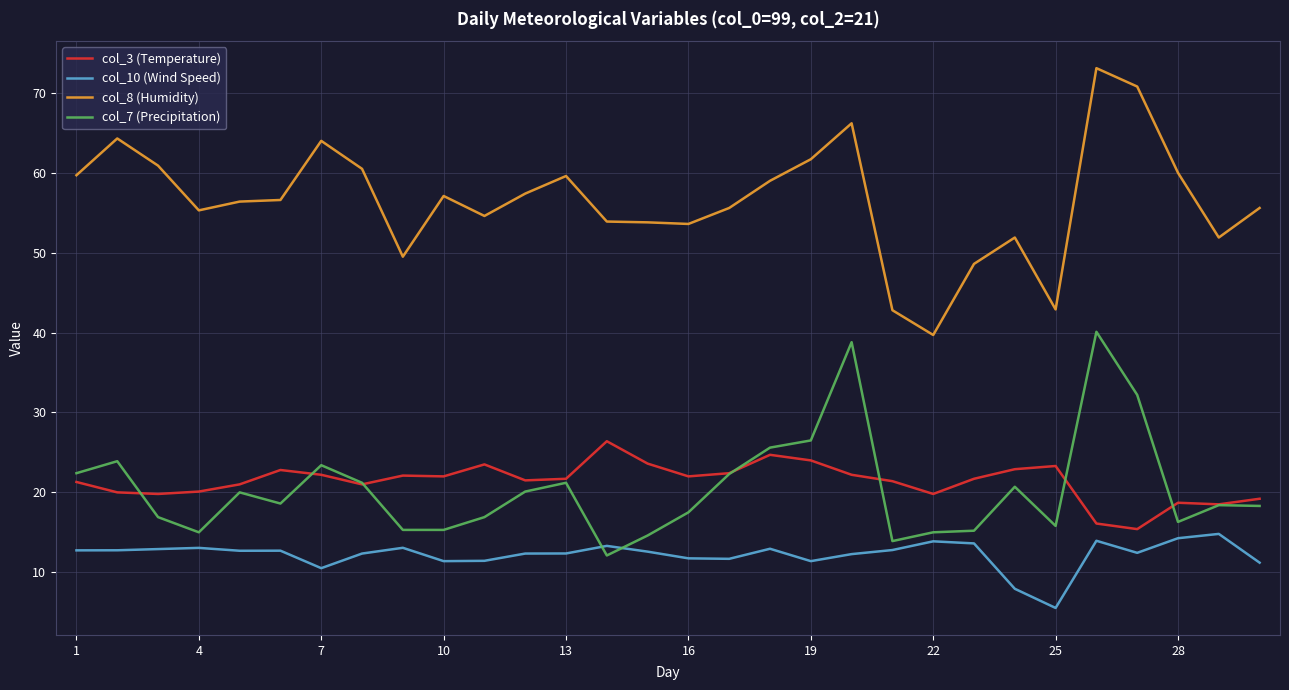

What is the minimum value for col_10 (Wind Speed)?

5.5